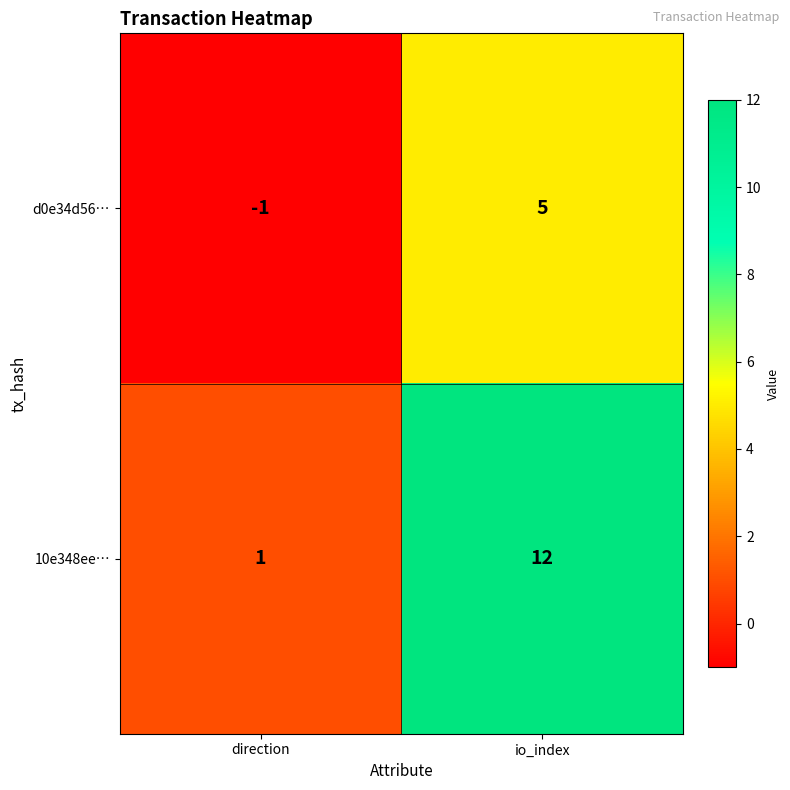

What is the sum of the d0e34d56… values at io_index and direction?

4